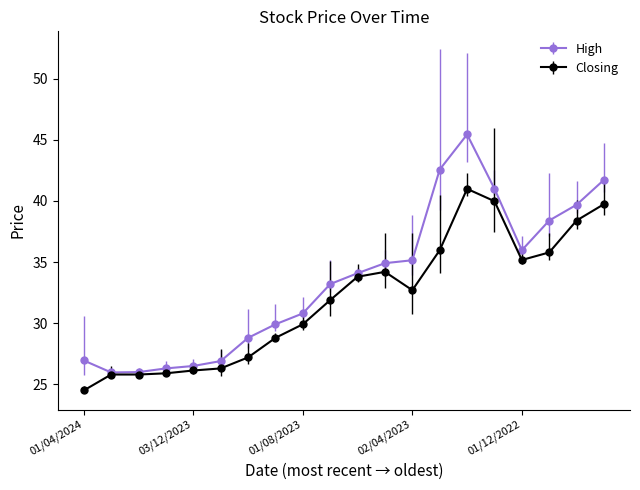

How many values in the High series exceed 34?

10